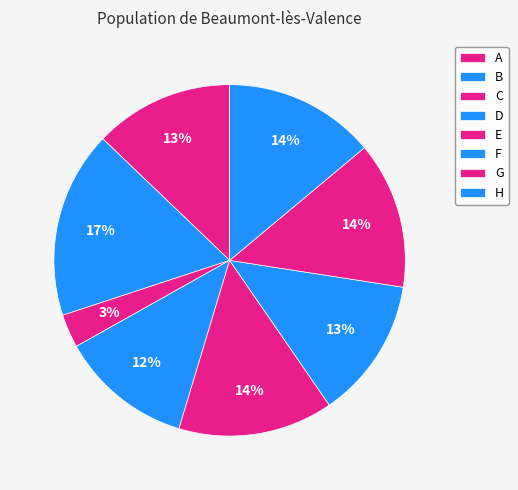

Which slice is the largest?

B